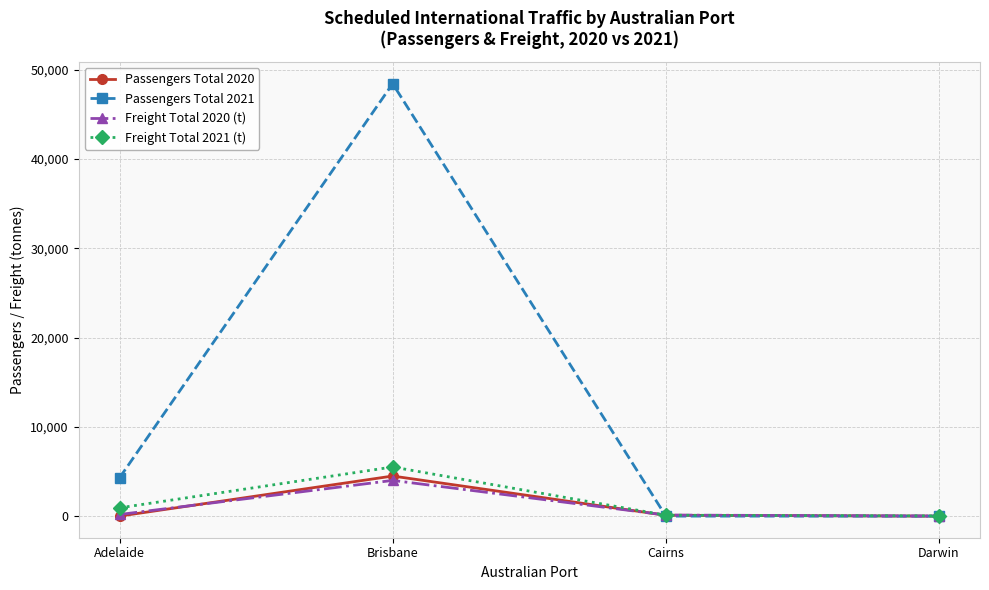

Between Brisbane and Cairns, which series saw the biggest shift?

Passengers Total 2021